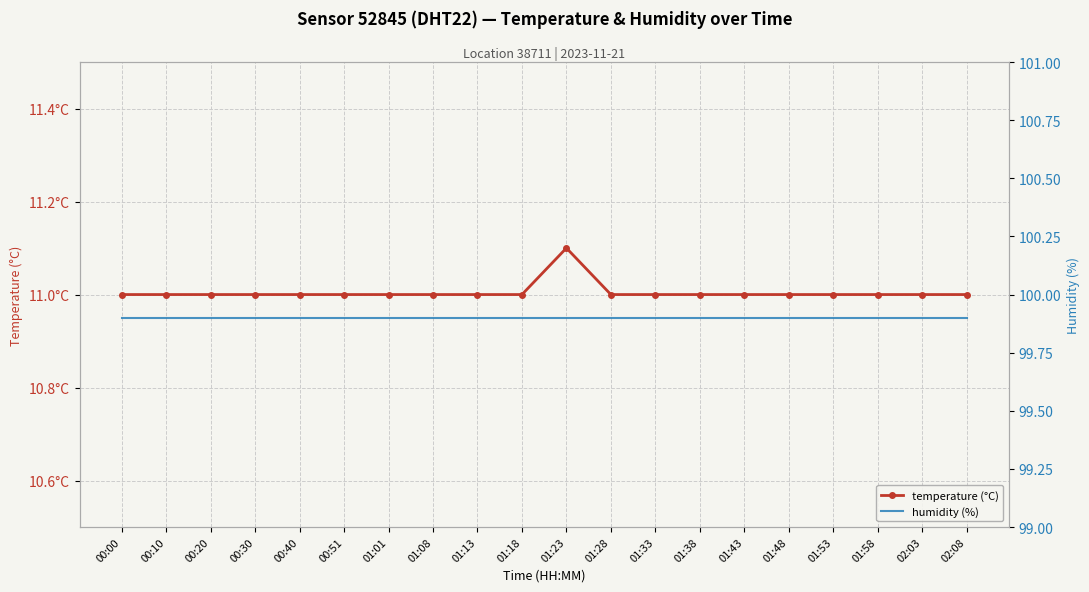

List the labels in order of humidity (%) value, smallest first.

00:00, 00:10, 00:20, 00:30, 00:40, 00:51, 01:01, 01:08, 01:13, 01:18, 01:23, 01:28, 01:33, 01:38, 01:43, 01:48, 01:53, 01:58, 02:03, 02:08